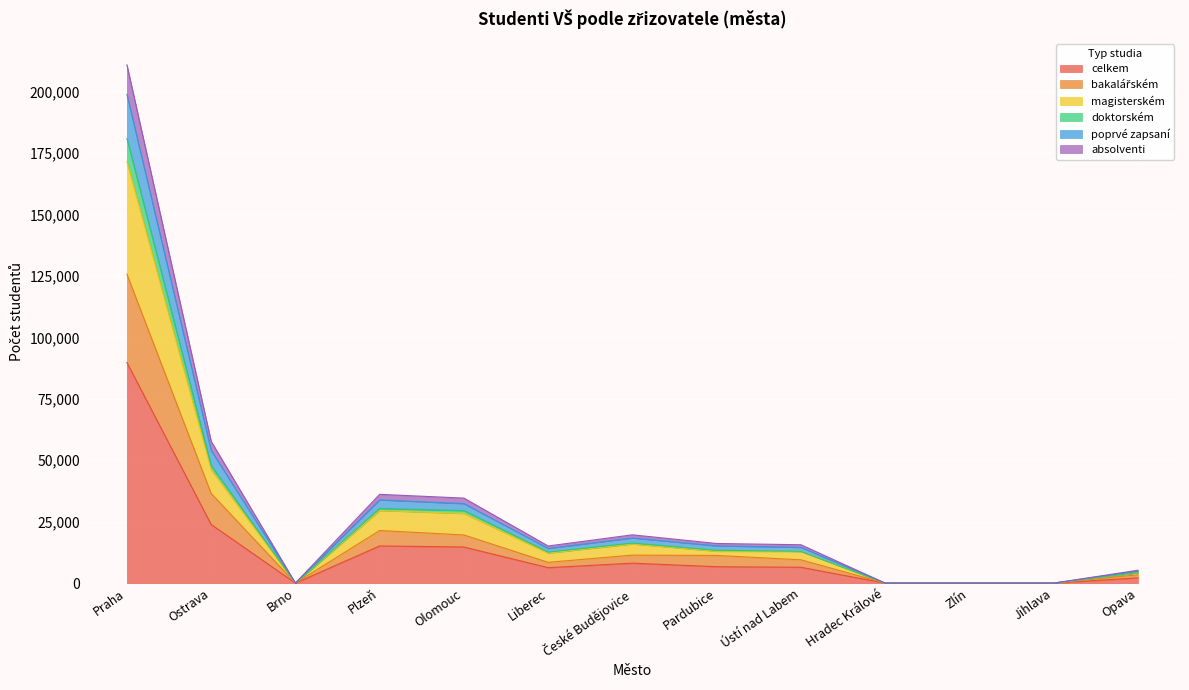

True or false: doktorském and absolventi cross at least once.

False